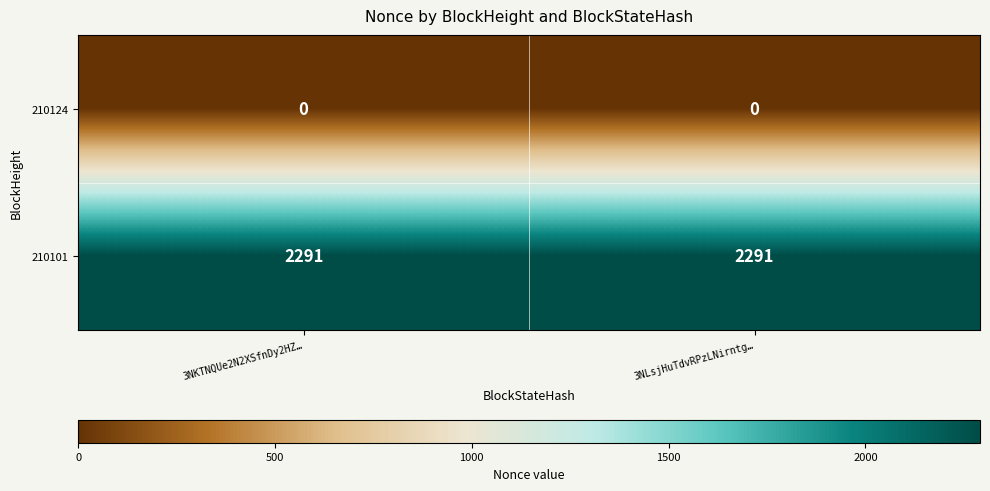

List the series in order of their peak value, highest first.

210101, 210124